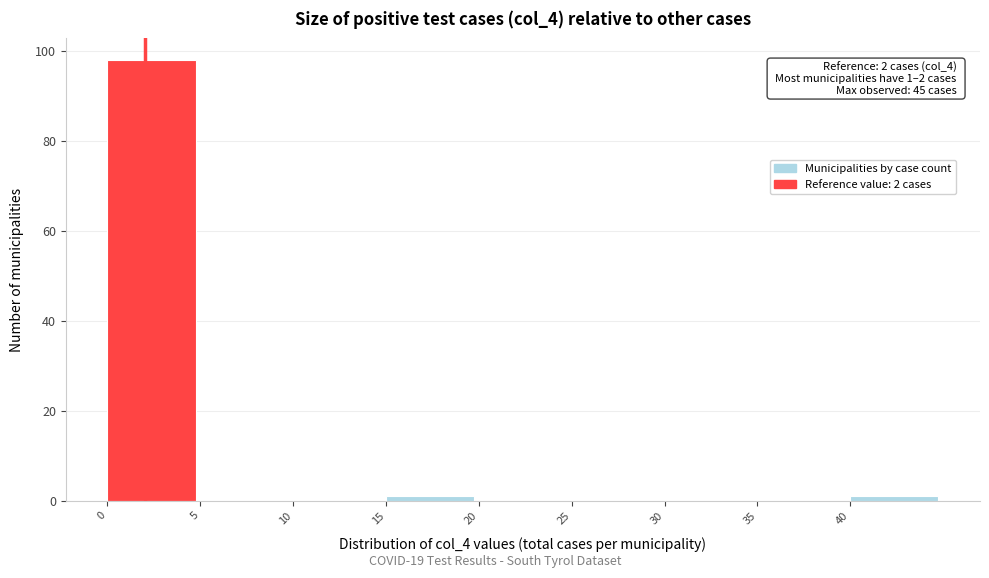

Over which range of the x-axis is the bar tallest?

0 to 5